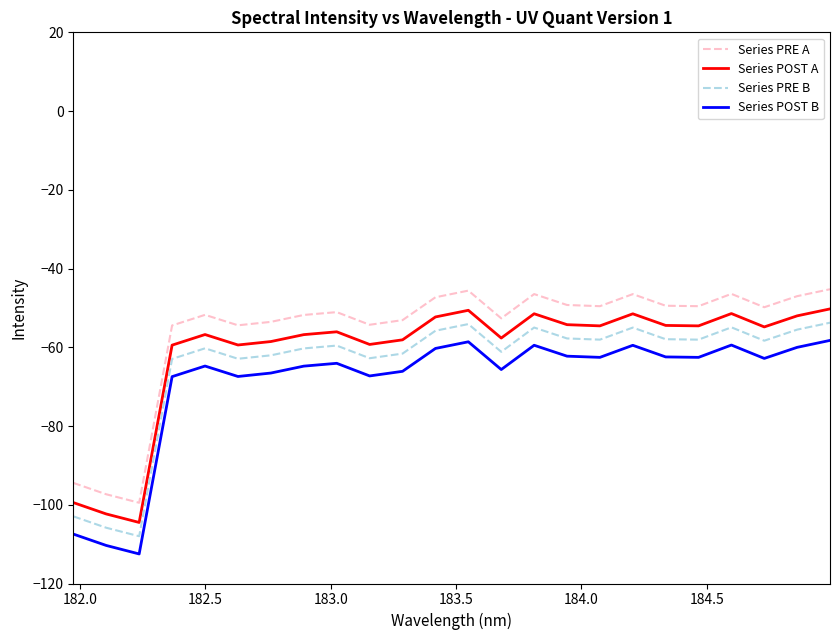

What is the difference between the maximum and minimum values in the Series PRE B series?

54.2